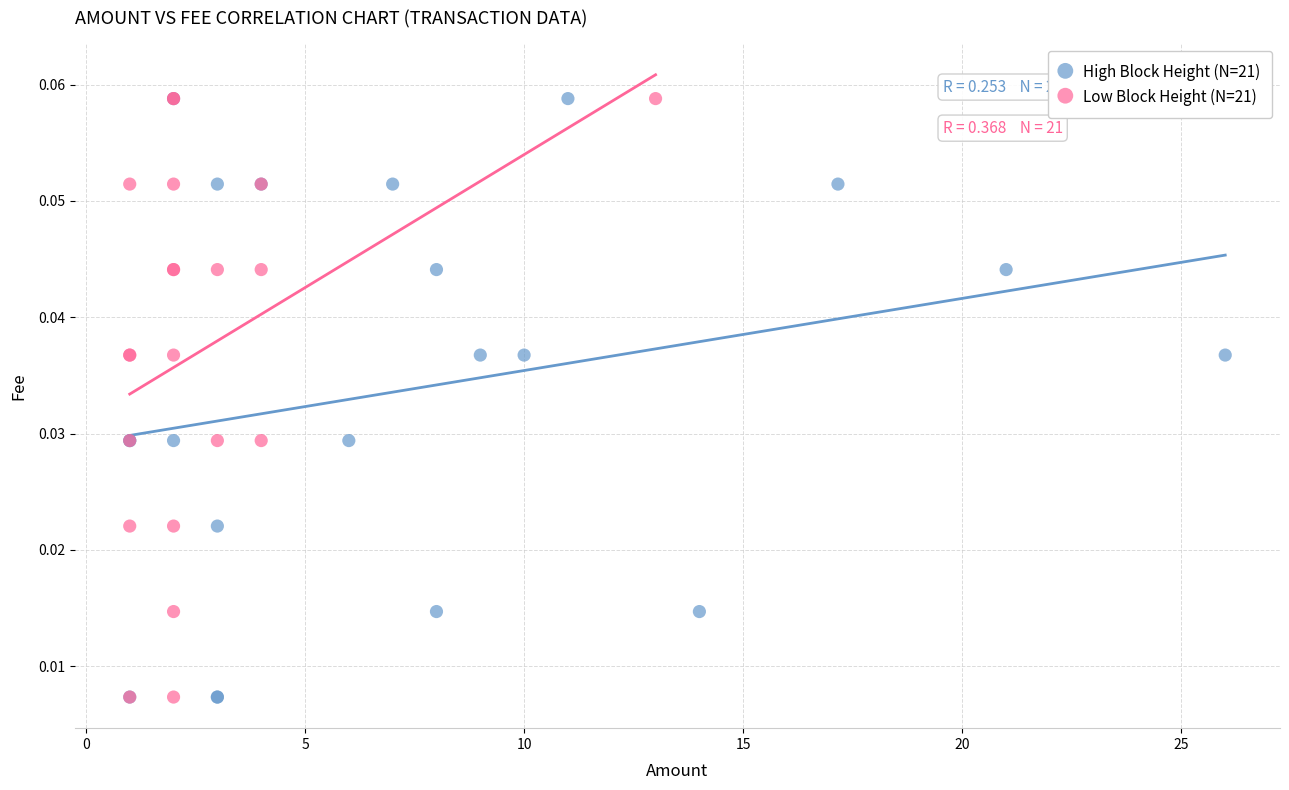

What are all the series names shown in the legend?

High Block Height (N=21), Low Block Height (N=21)